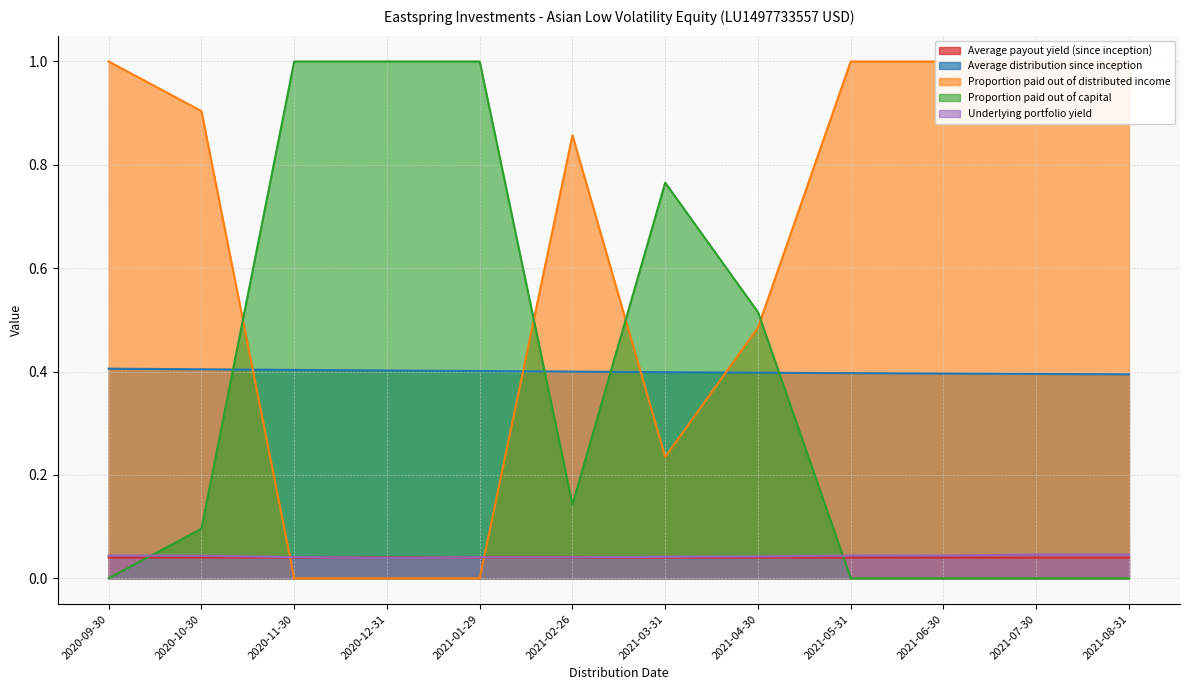

True or false: Proportion paid out of distributed income has a value of 0.5 at 2021-05-31.

False